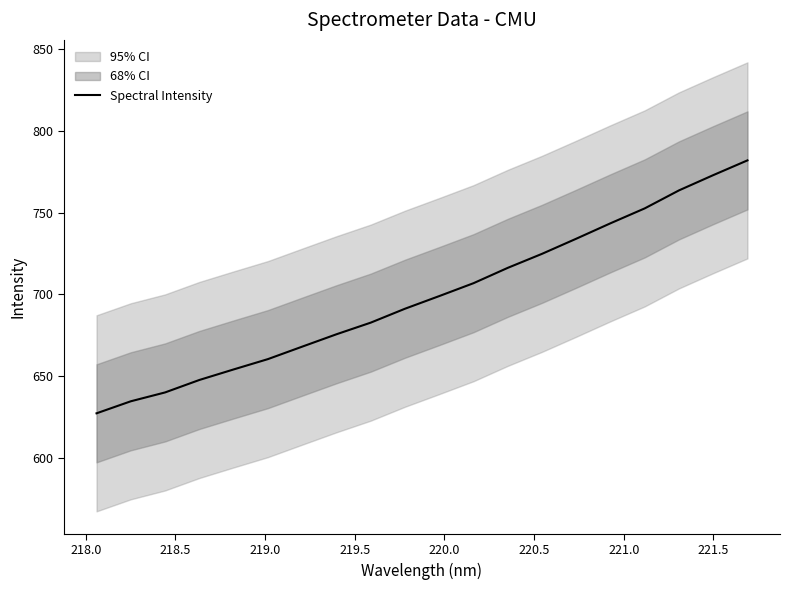

What is the maximum value for Spectral Intensity?

782.0